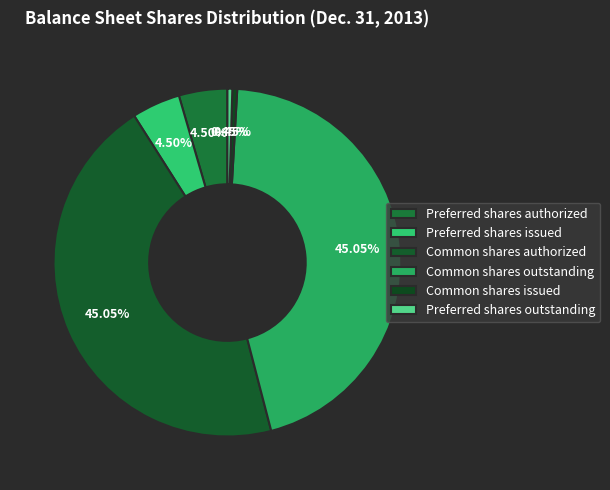

Is the sum of Preferred shares outstanding and Preferred shares authorized greater than half?

No